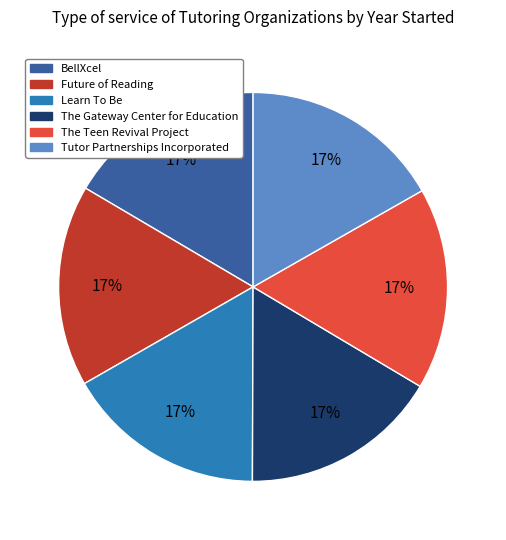

Does The Teen Revival Project account for over 50% of the chart?

No